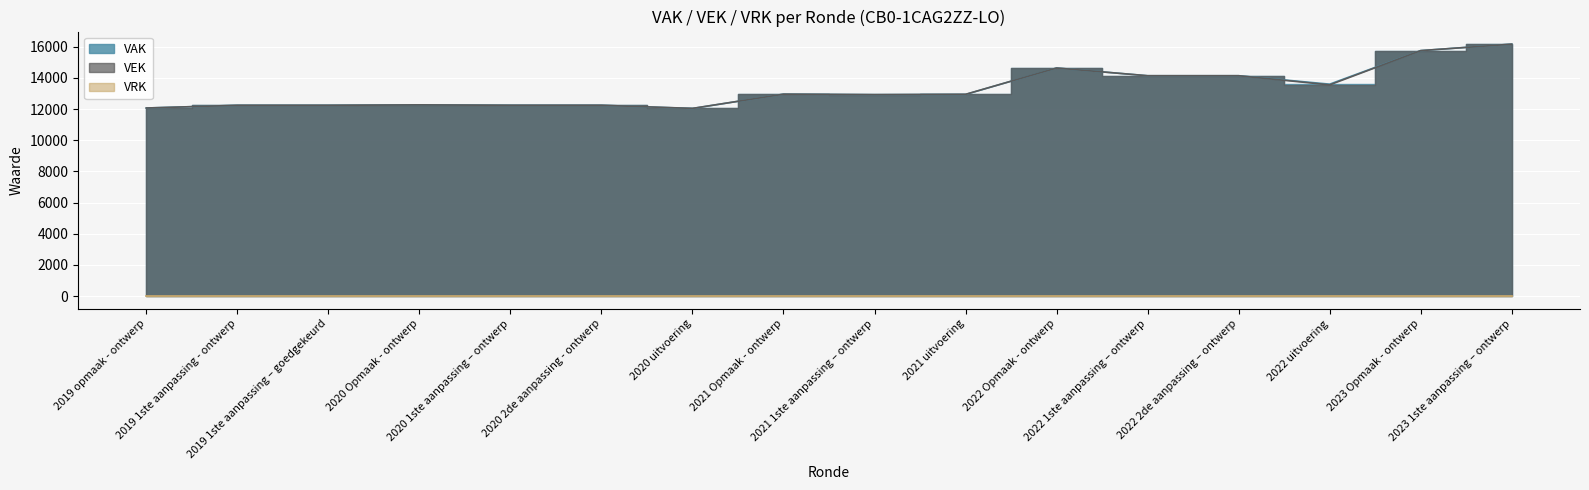

True or false: VEK has more than 1 points higher than both neighbors.

True